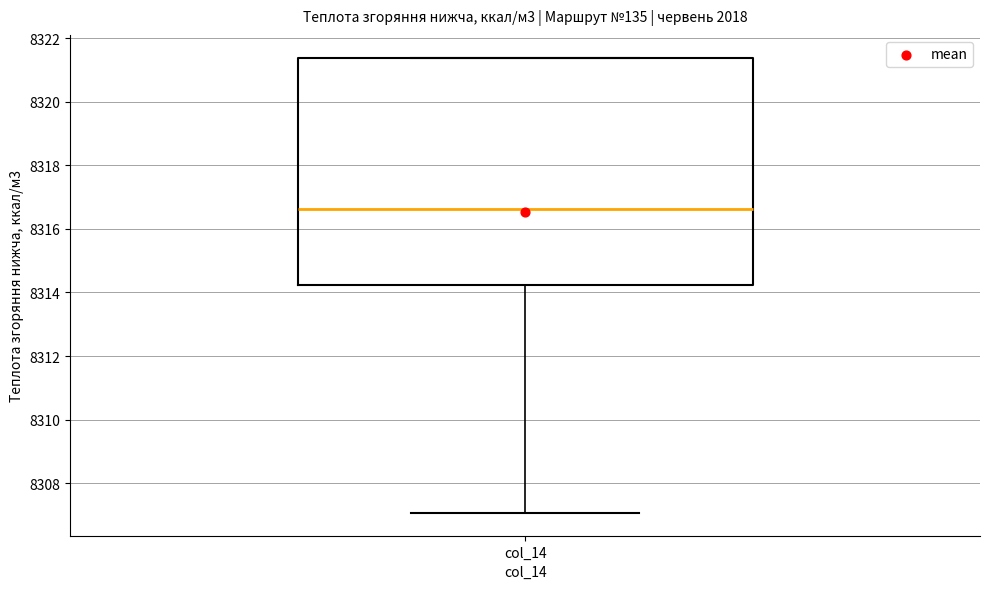

Read this box plot against the y-axis: the position of the median line, the range covered by the box, and the ends of both whiskers. The values are not printed on the chart, so give them approximately, as read against the axis.

median 8316.6, box 8314.2 to 8321.4, whiskers 8307.0 to 8321.4